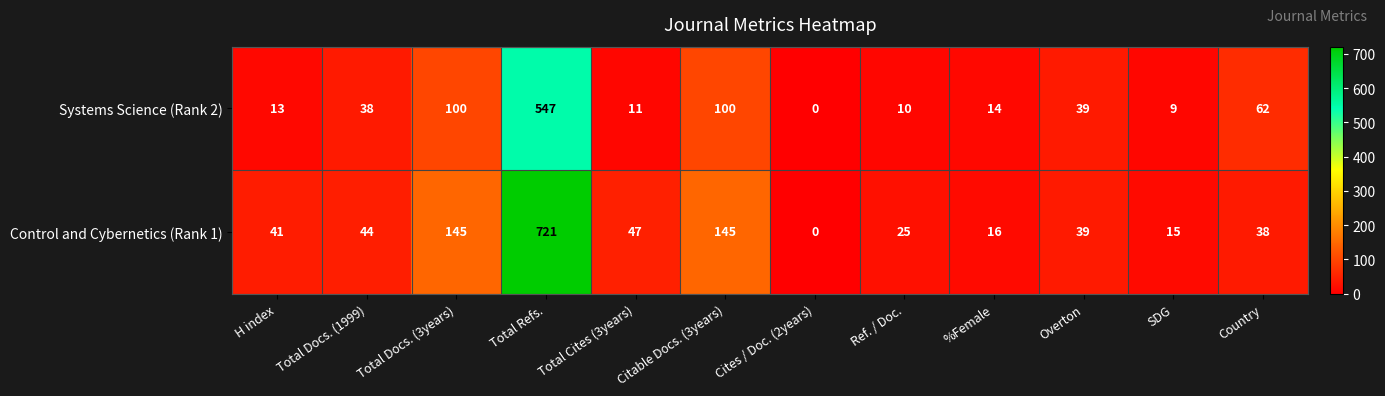

Count the number of data series in this chart.

2